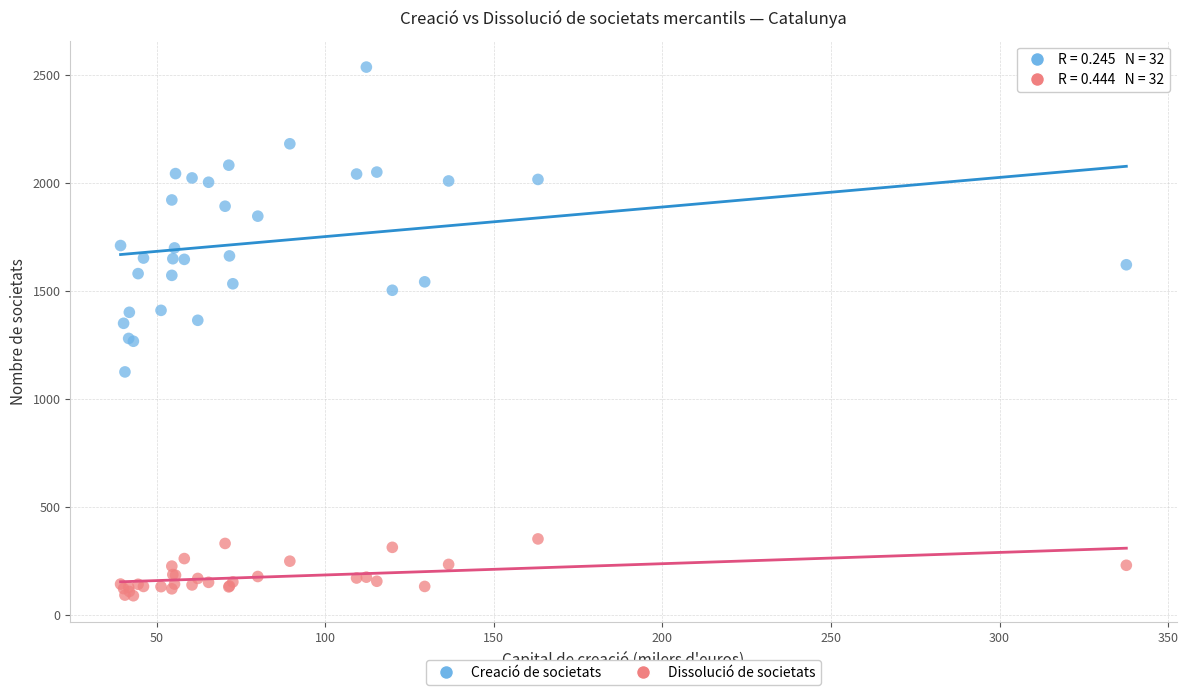

Which series contains the lowest Y value?

Dissolució de societats